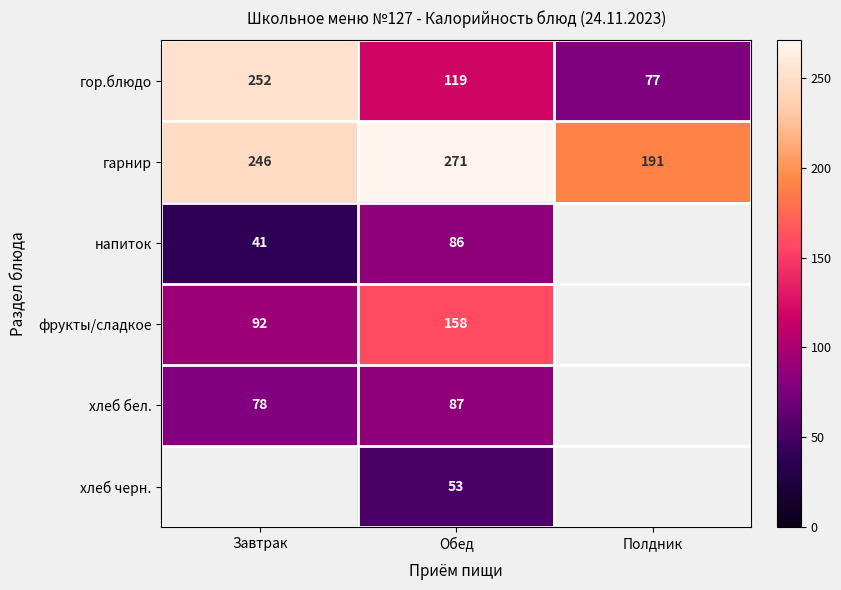

What is the sum of the гор.блюдо values at Обед and Полдник?

196